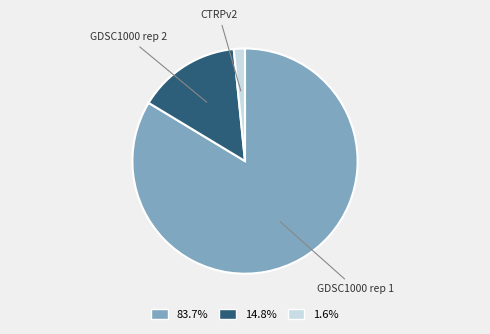

How many segments does this pie chart have?

3